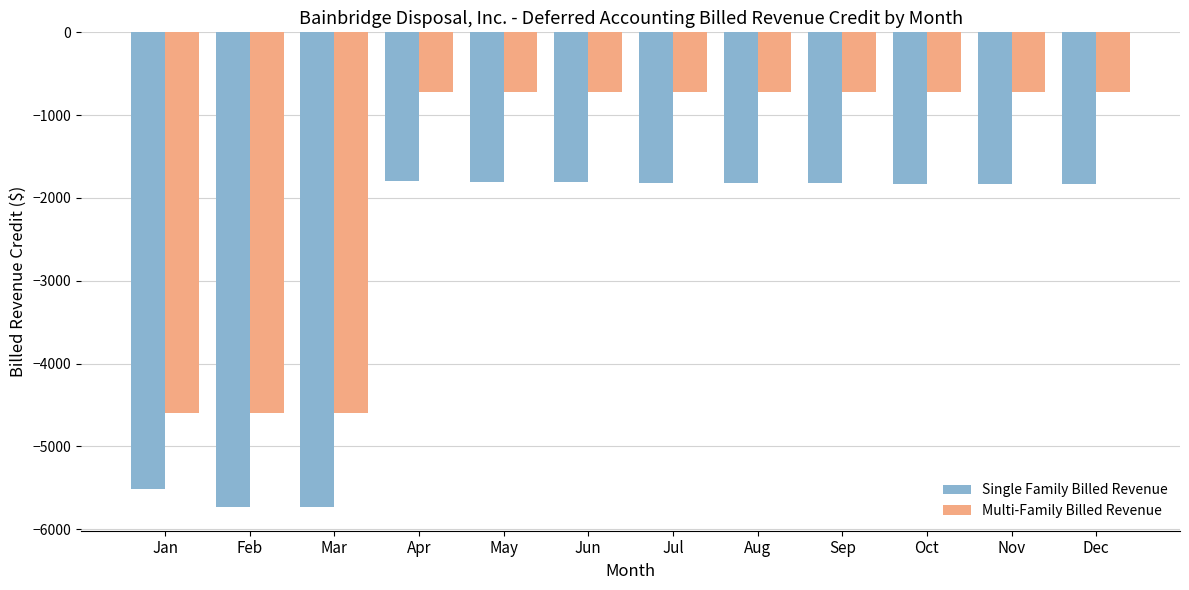

The Multi-Family Billed Revenue series shows -4596.0 at Jan. True or false?

True